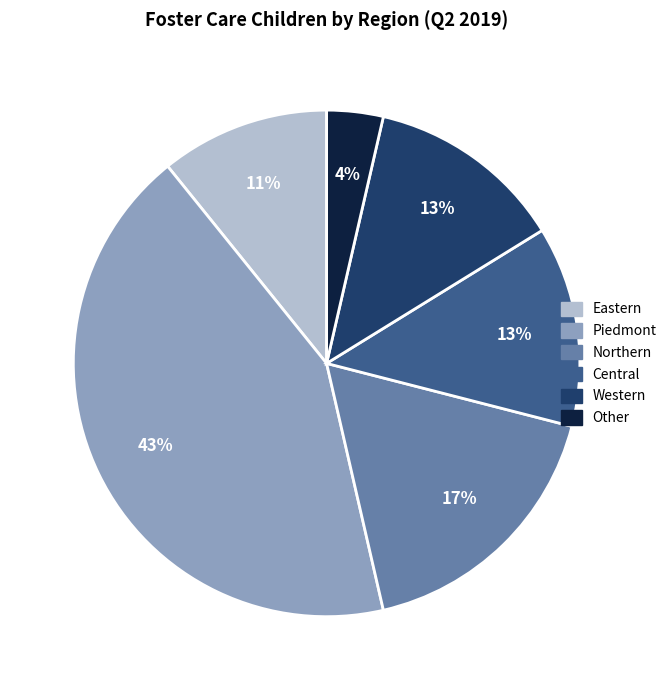

What percentage is the Central slice, to the nearest percent?

13%